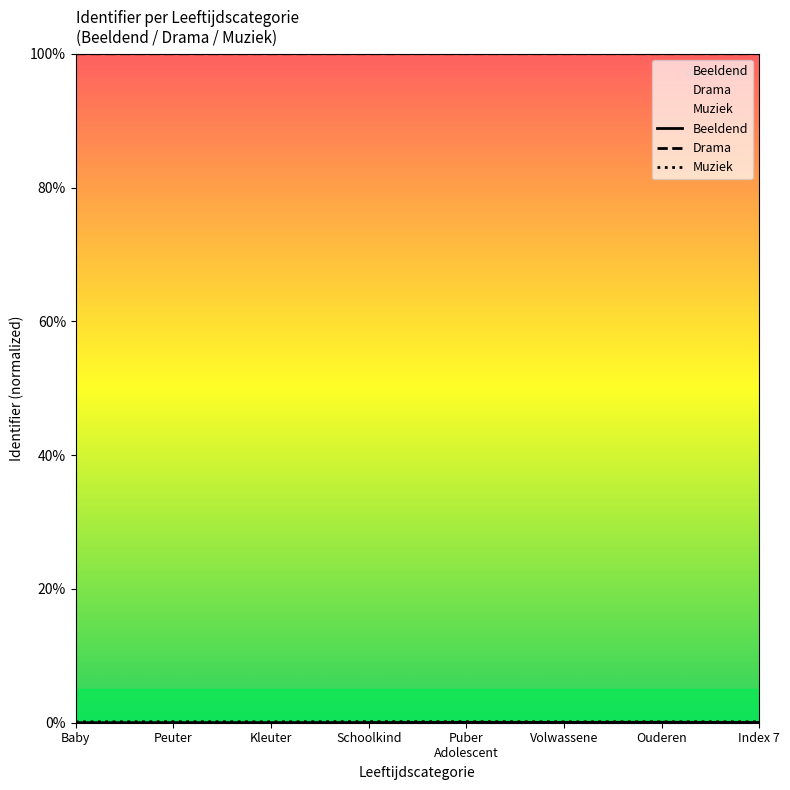

What is the label of the 1st point from the right?

Index 7